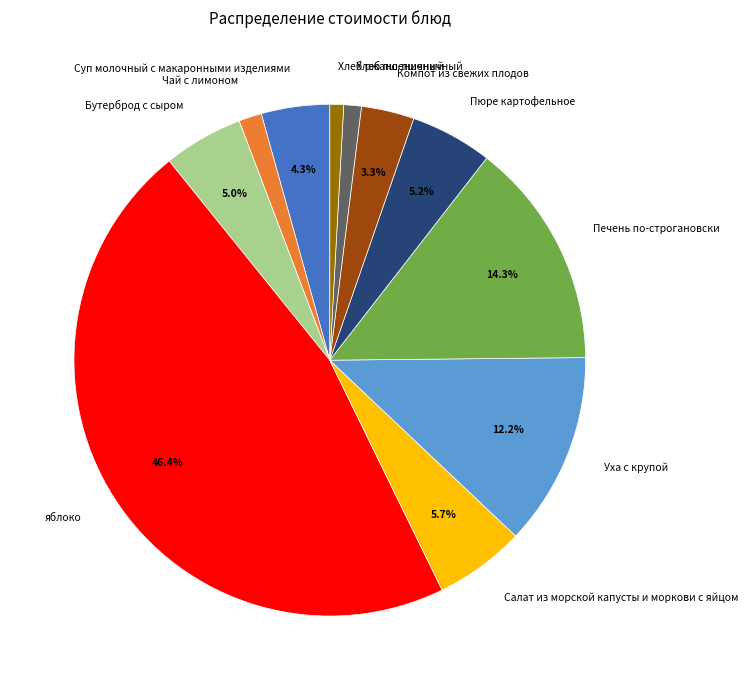

To the nearest percent, what is the difference between the largest and smallest slice percentages?

46%